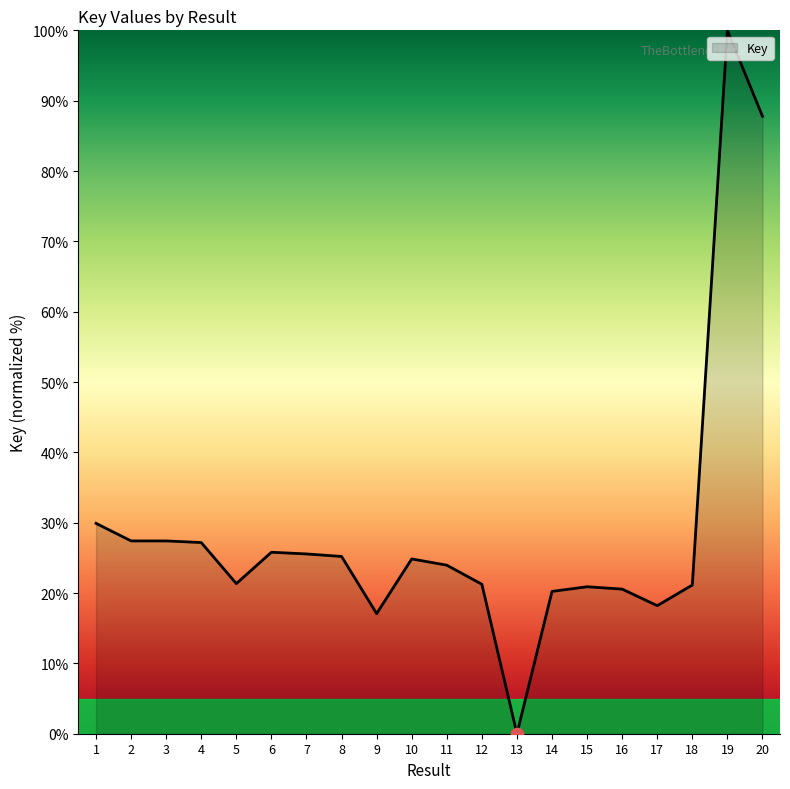

Approximately how many times larger is the value at 19 compared to 17?

5.5